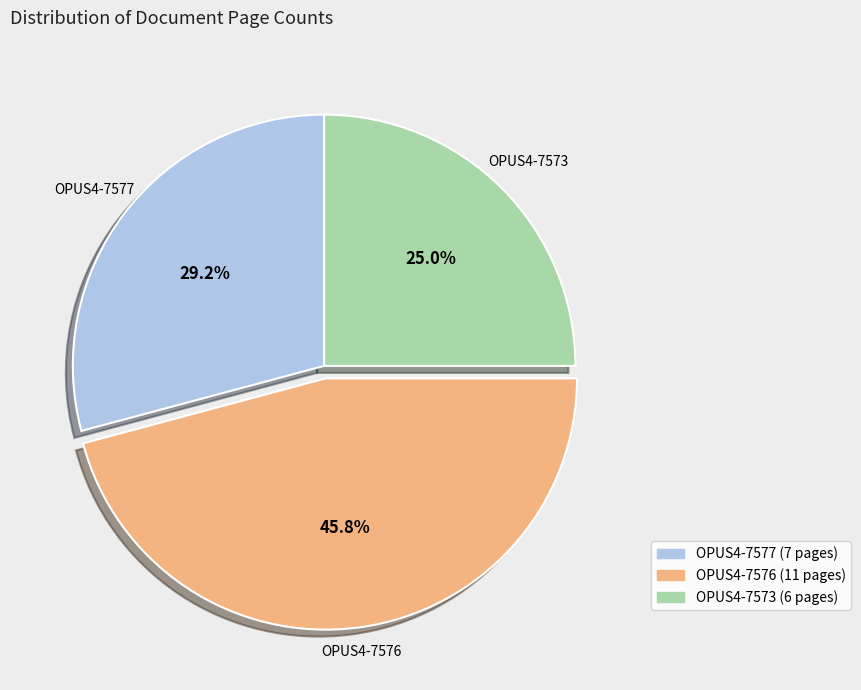

To the nearest percent, what is the difference between the OPUS4-7576 and OPUS4-7577 slice percentages?

17%